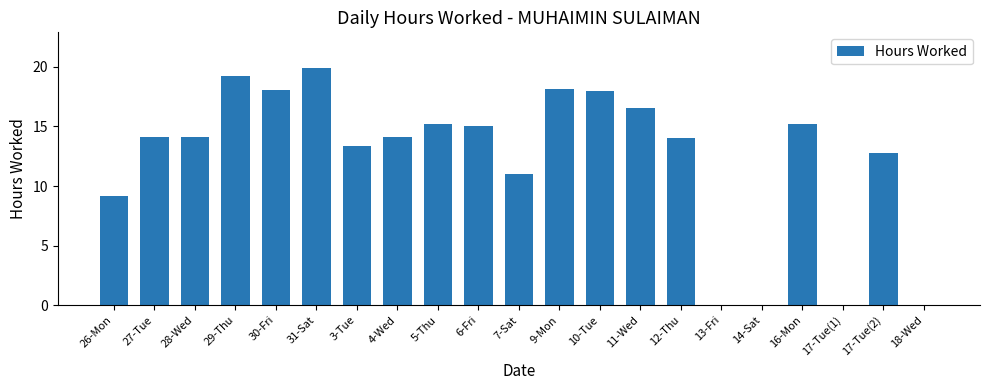

Are the bars horizontal?

No